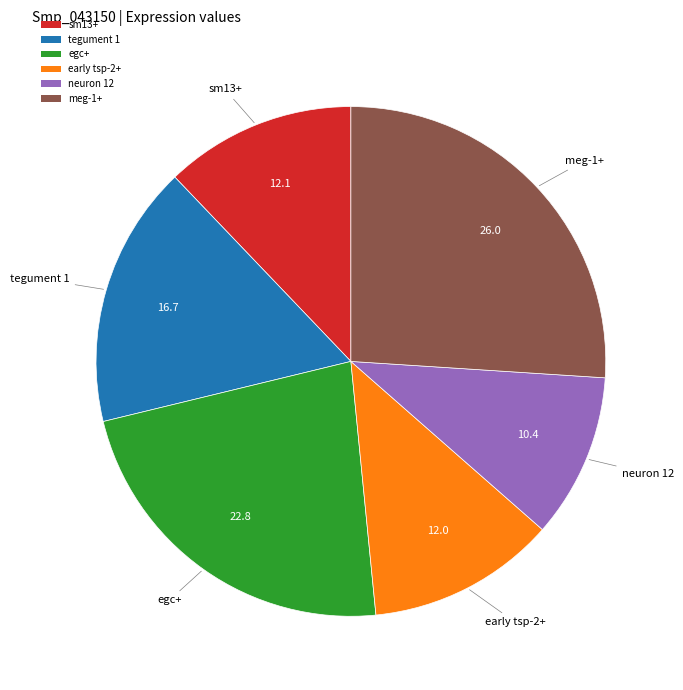

How many segments does this pie chart have?

6